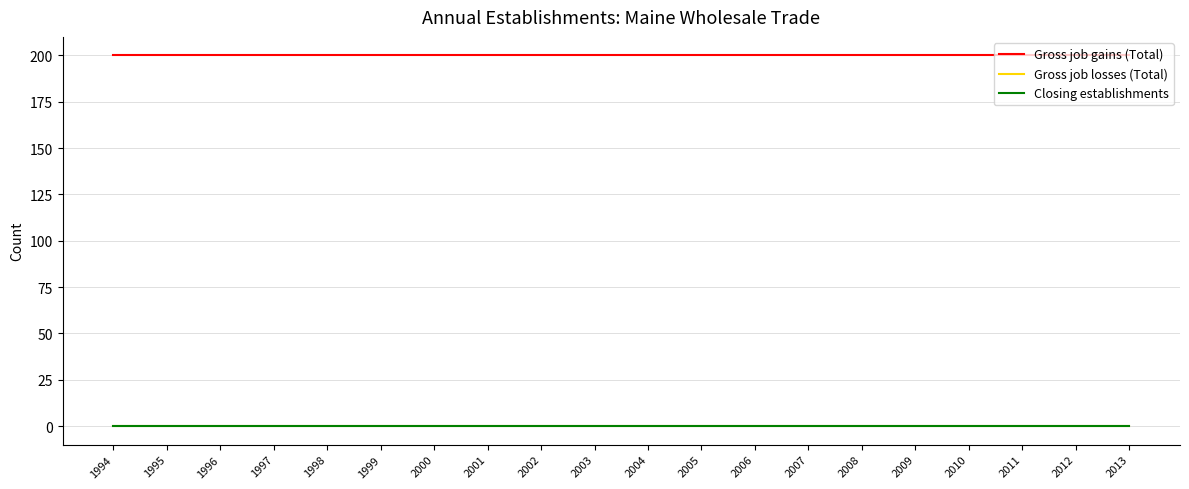

Reading right to left, transcribe all the data shown in this chart.

Gross job gains (Total): 200	200	200	200	200	200	200	200	200	200	200	200	200	200	200	200	200	200	200	200
Gross job losses (Total): 0	0	0	0	0	0	0	0	0	0	0	0	0	0	0	0	0	0	0	0
Closing establishments: 0	0	0	0	0	0	0	0	0	0	0	0	0	0	0	0	0	0	0	0